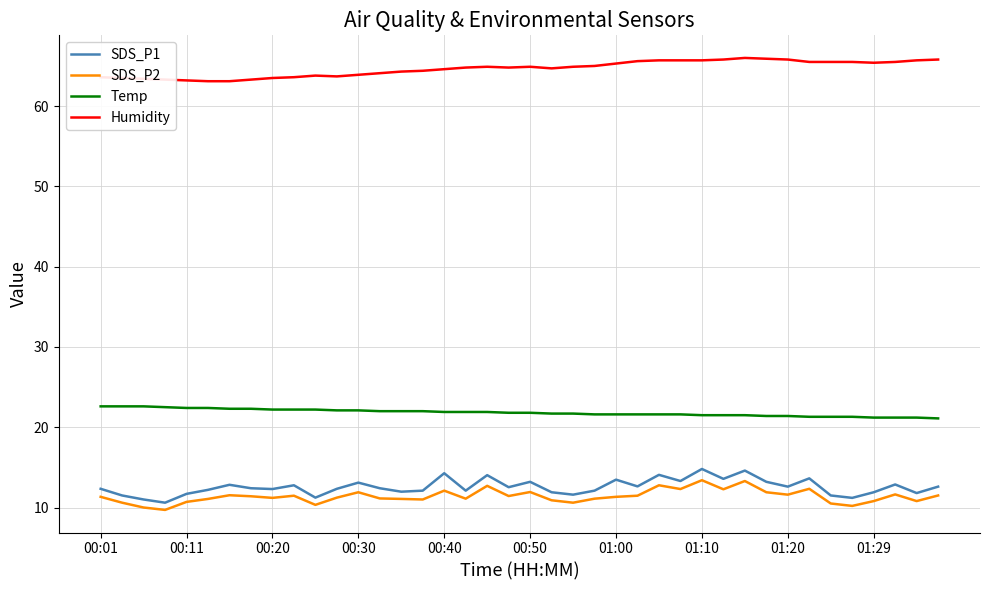

What is the difference between the maximum and minimum values in the Temp series?

1.5